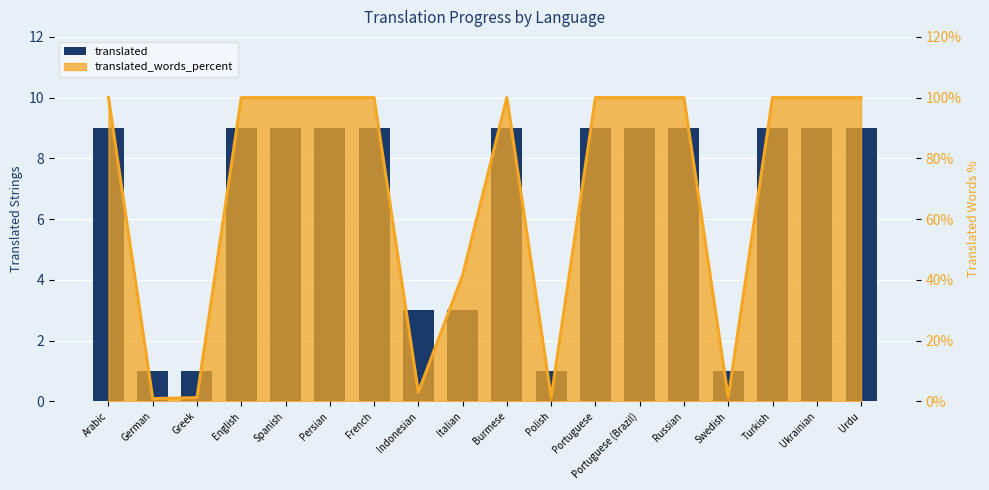

What is the difference between the maximum and second lowest values?

8